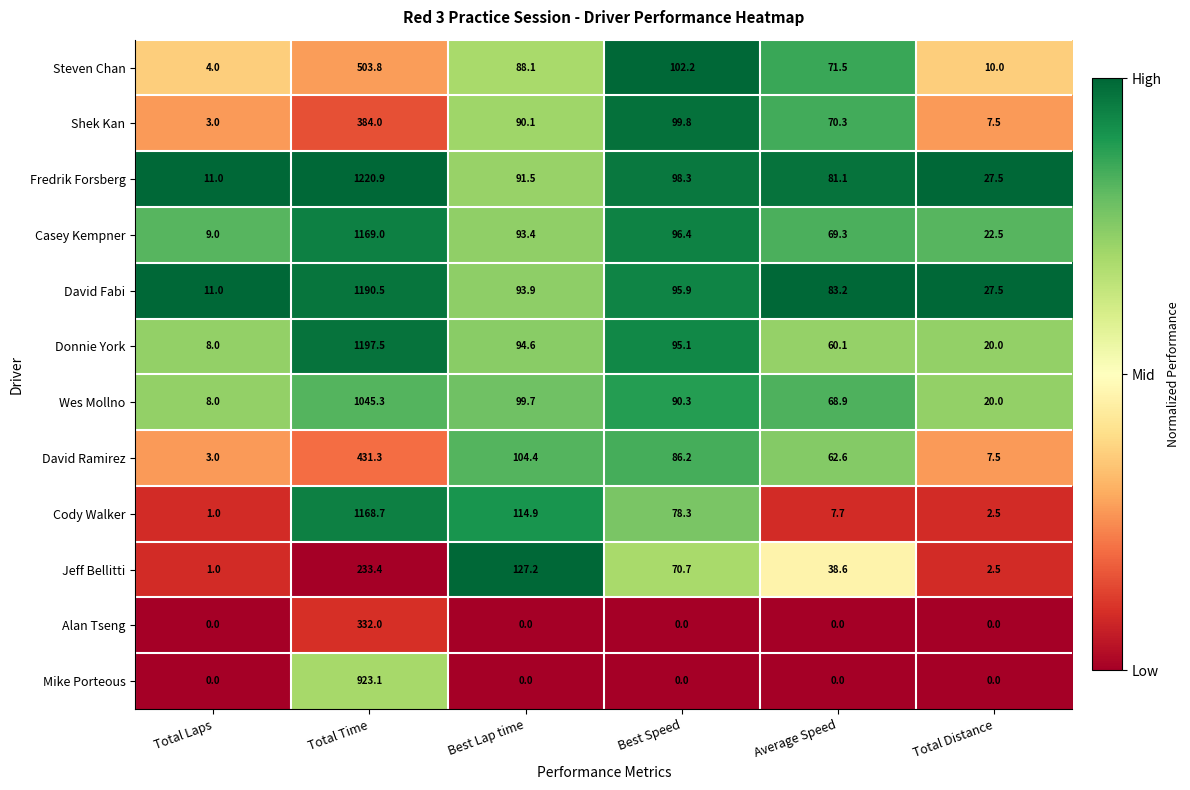

What is the maximum value for Shek Kan?

384.0